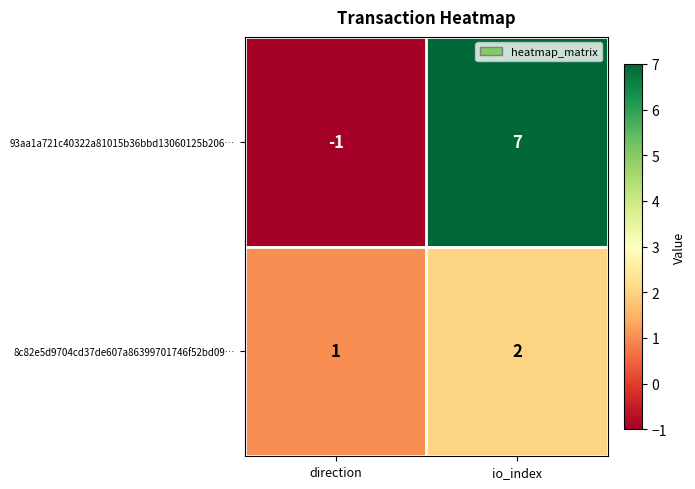

What is the highest value of the 93aa1a721c40322a81015b36bbd13060125b206… series?

7